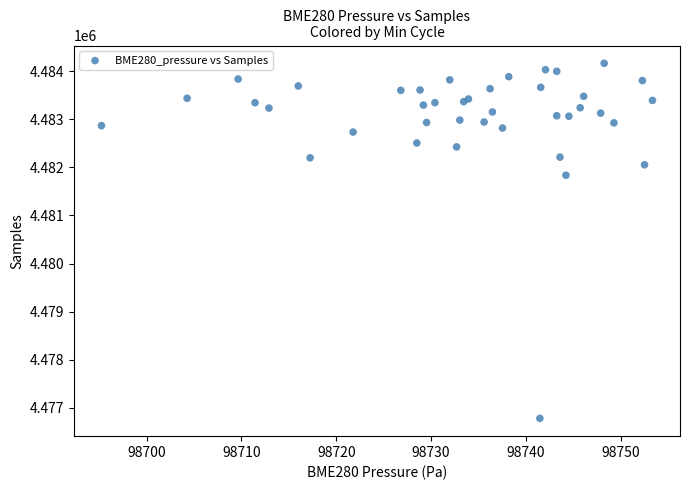

What Y value in the scatter plot is closest to 4480471?

4481835